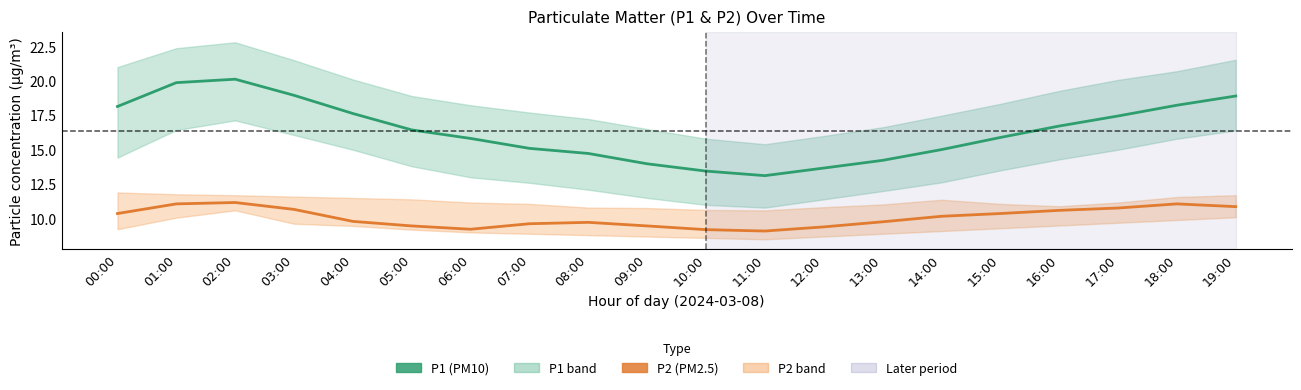

What is the difference between the highest and lowest values at 06:00?

6.6